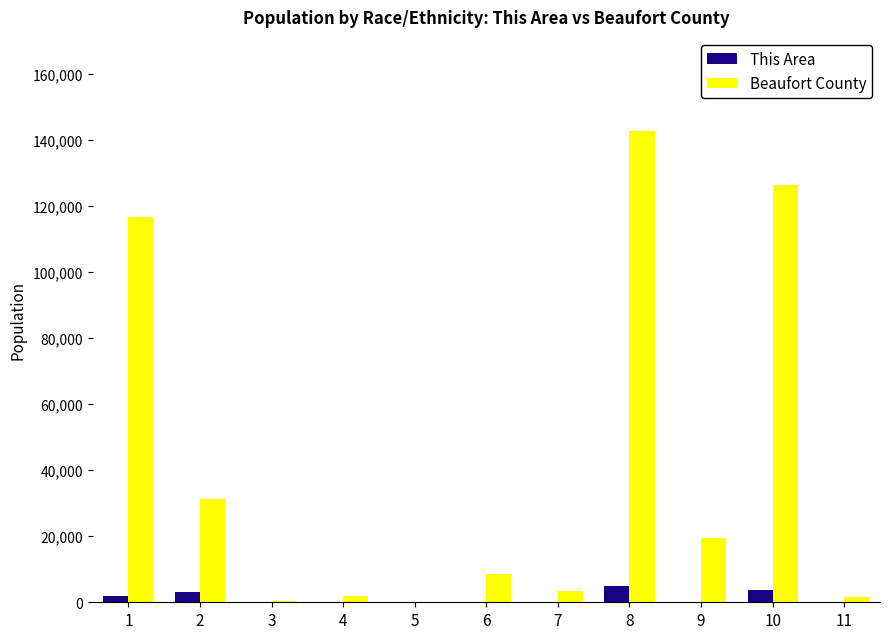

True or false: This Area has a value of 30 at 4.

True